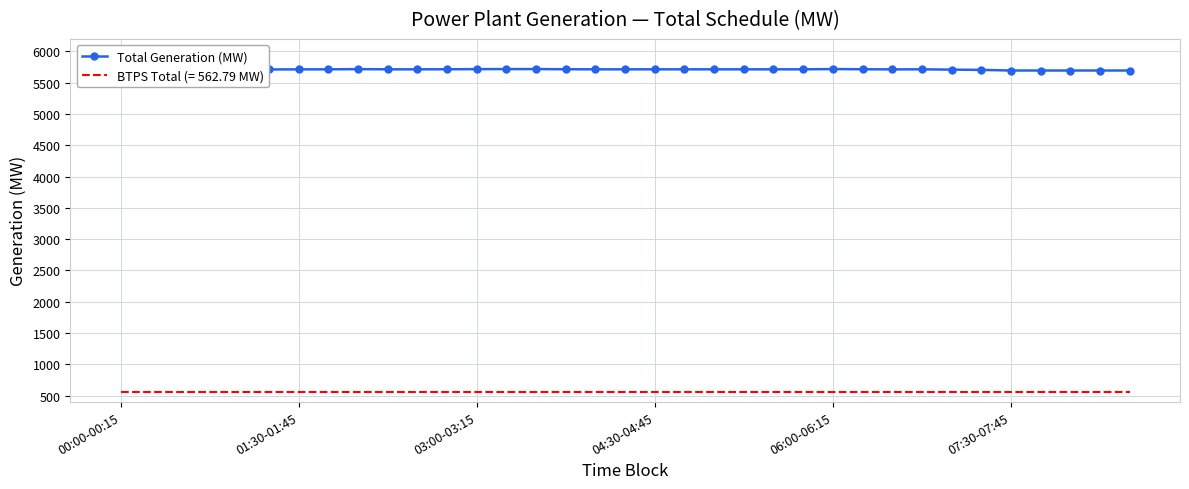

Rank the series by their maximum value, from lowest to highest.

BTPS Total (= 562.79 MW), Total Generation (MW)